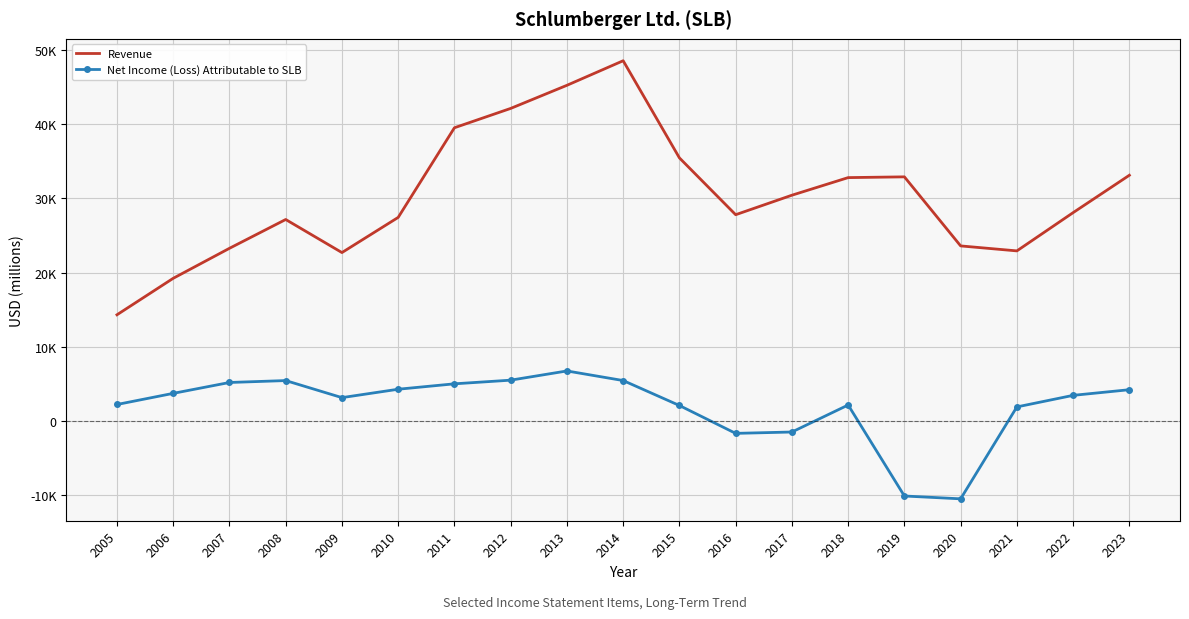

What are all the series names shown in the legend?

Revenue, Net Income (Loss) Attributable to SLB